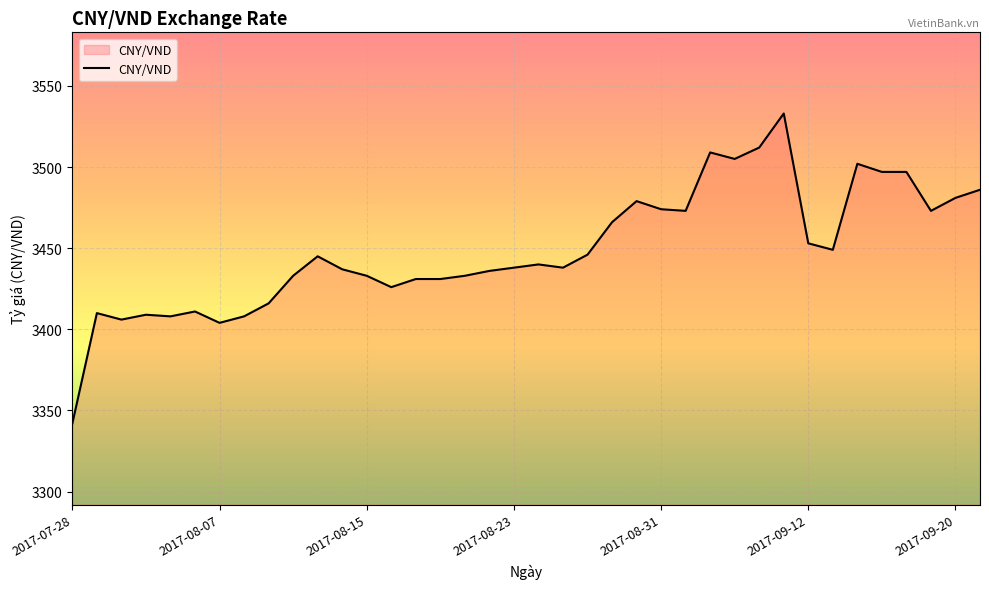

What is the difference between the maximum and minimum values?

191